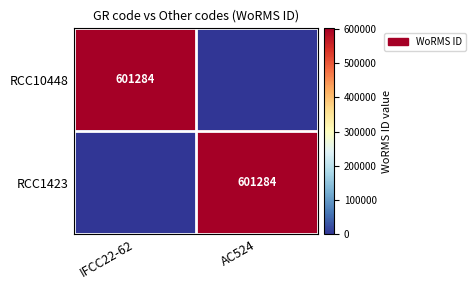

True or false: RCC10448 has a value of 601284 at IFCC22-62.

True